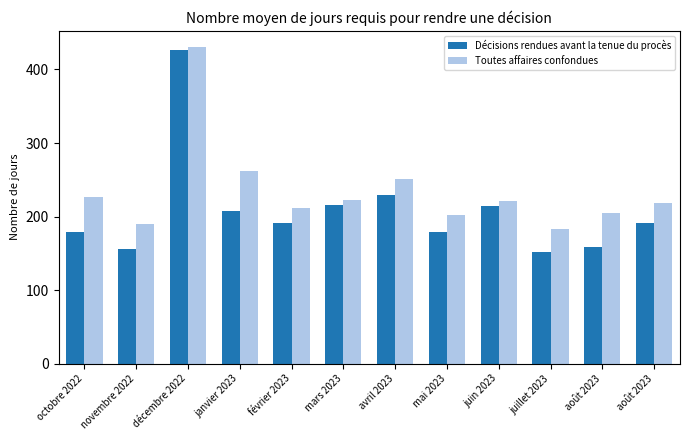

What is the maximum value shown in the chart?

431